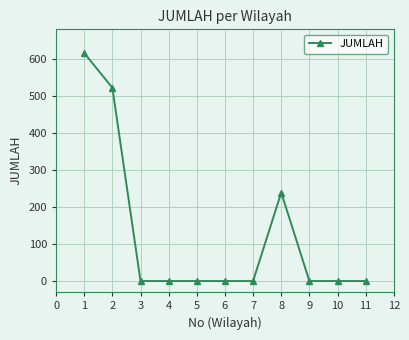

What is the greatest value displayed?

616